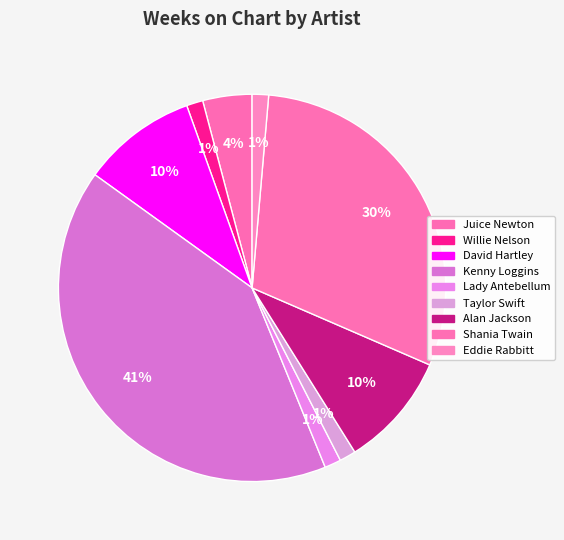

What is the smallest slice in the pie chart?

Willie Nelson